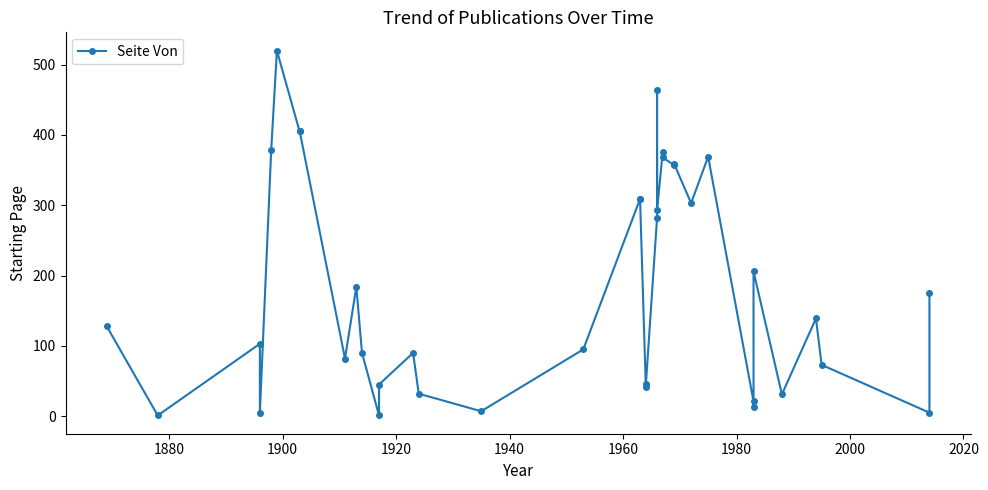

How many values are below 139?

19